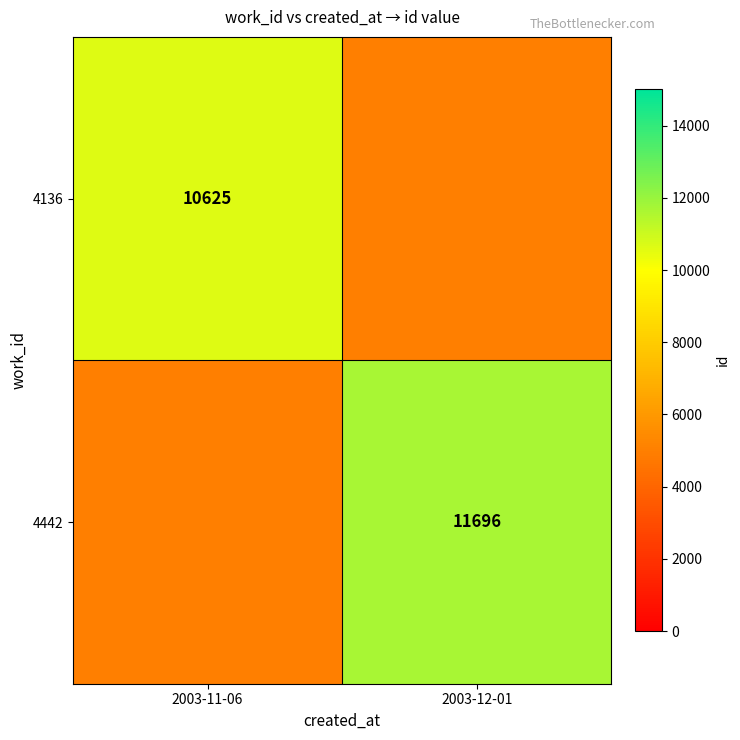

Is the value of 4442 at 2003-12-01 greater than the value of 4136 at 2003-11-06?

Yes